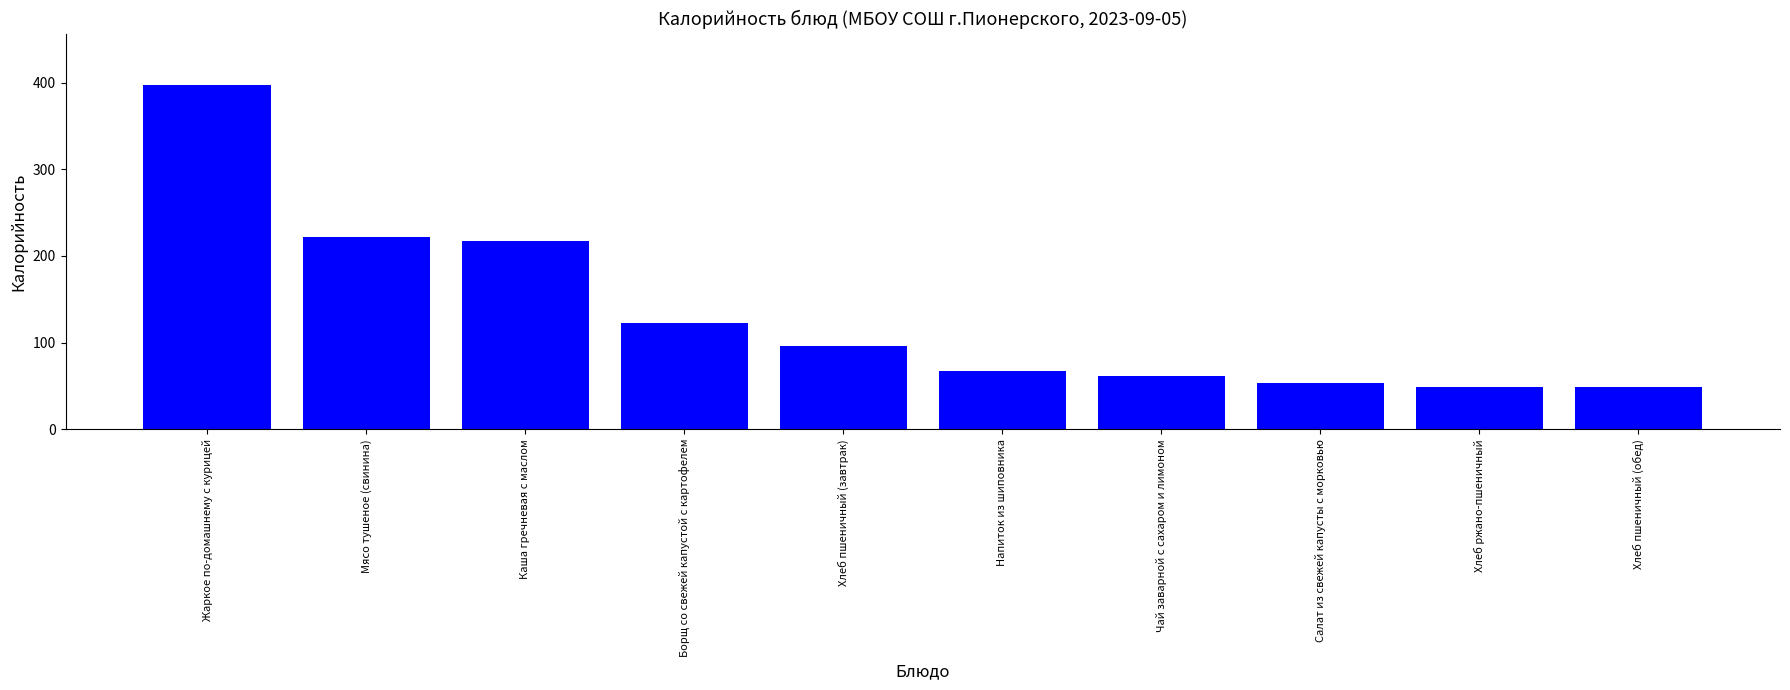

Is it true that the value at Хлеб пшеничный (завтрак) is 96.4?

True